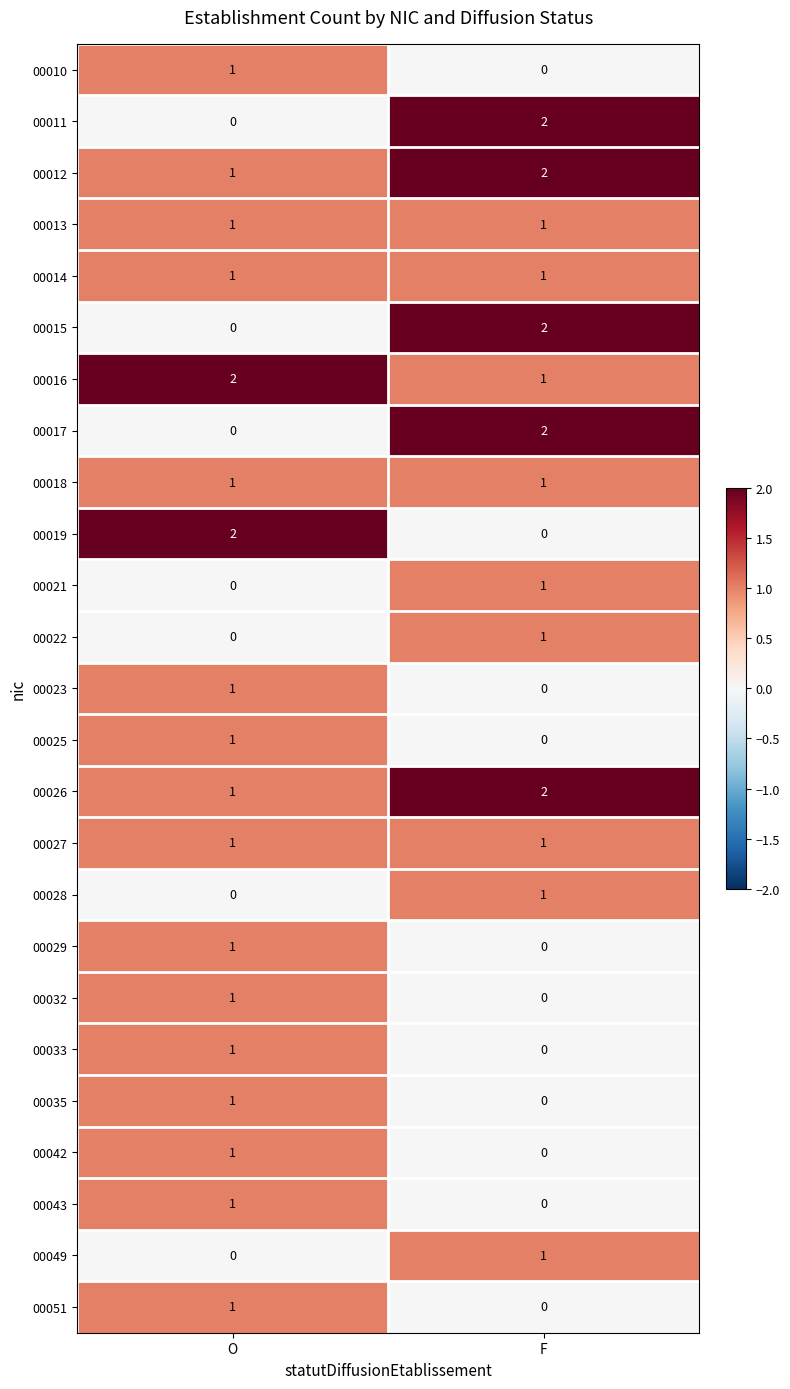

Is it true that 00032 equals 0 at O?

False